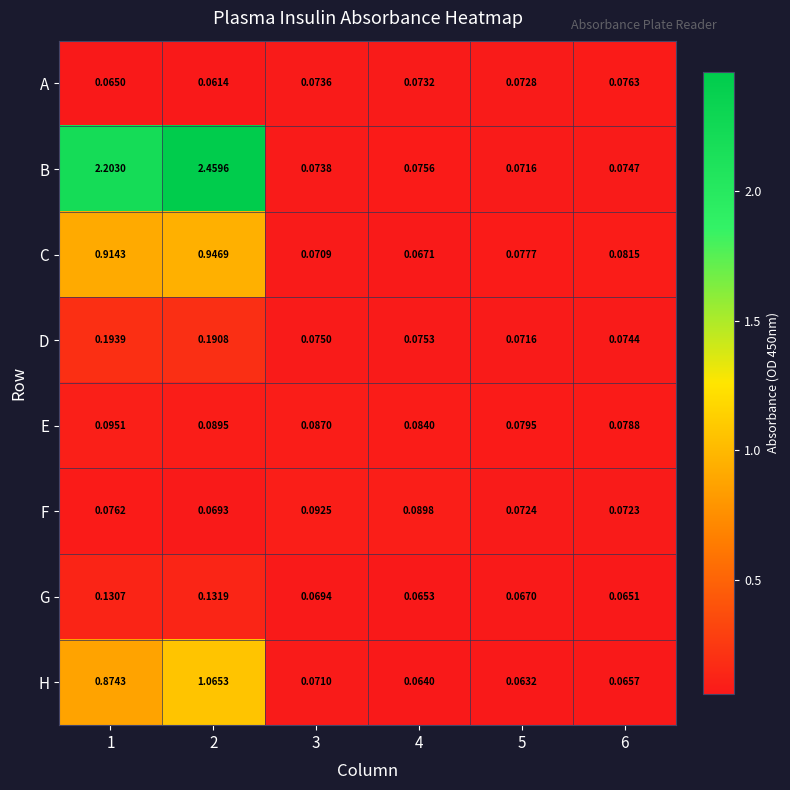

Which series has the widest spread of values?

B